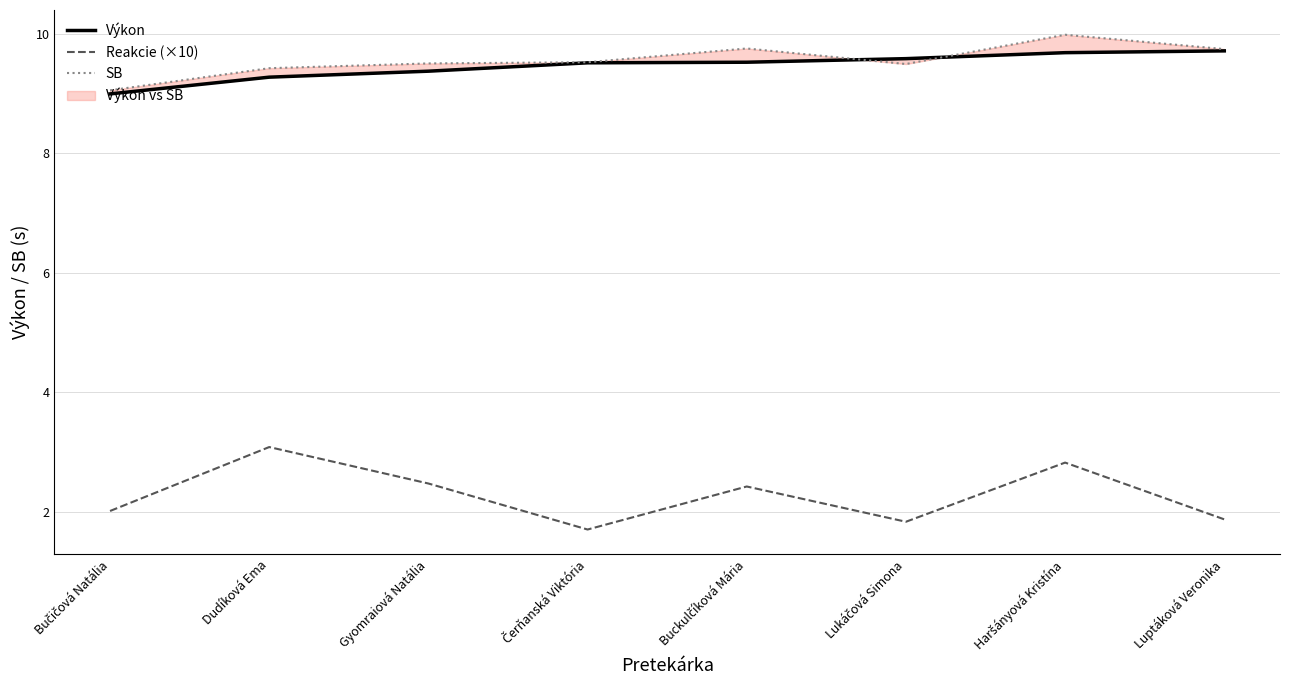

How many intersections are there between SB and Výkon?

2